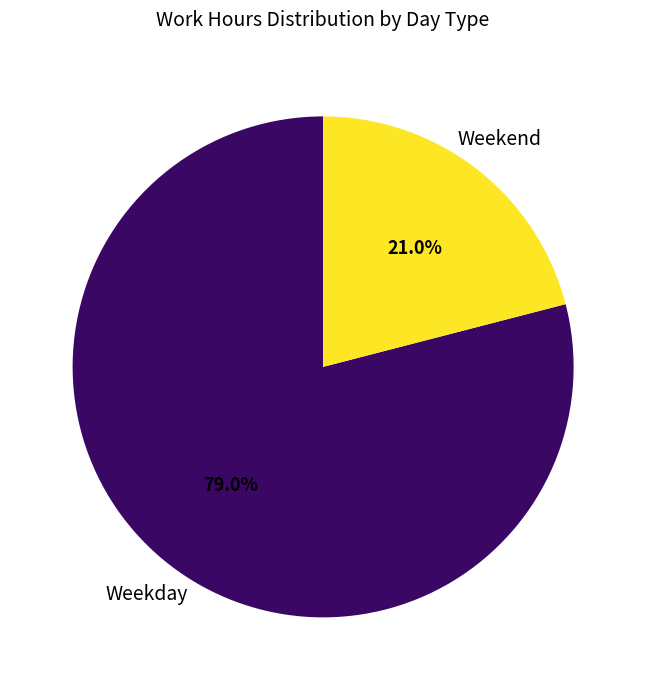

Does any single category account for the majority?

Yes